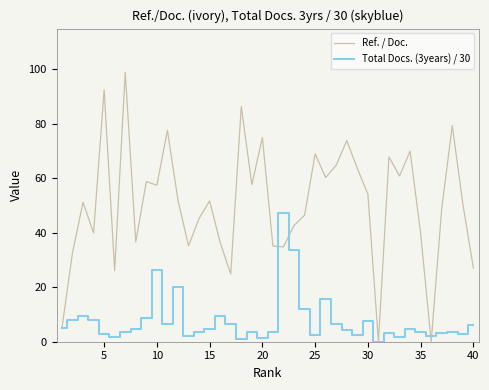

What is the sum of all Ref. / Doc. values?

2031.0